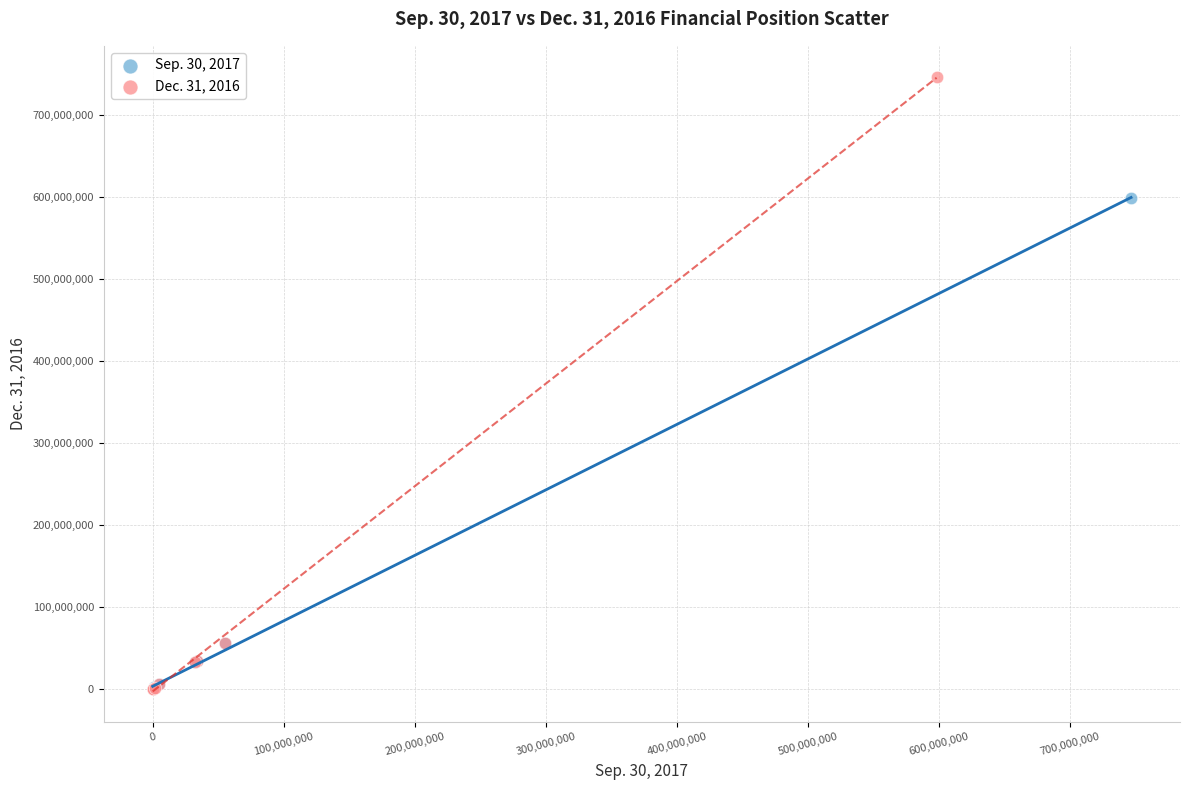

Which series has the widest spread of Y values?

Dec. 31, 2016